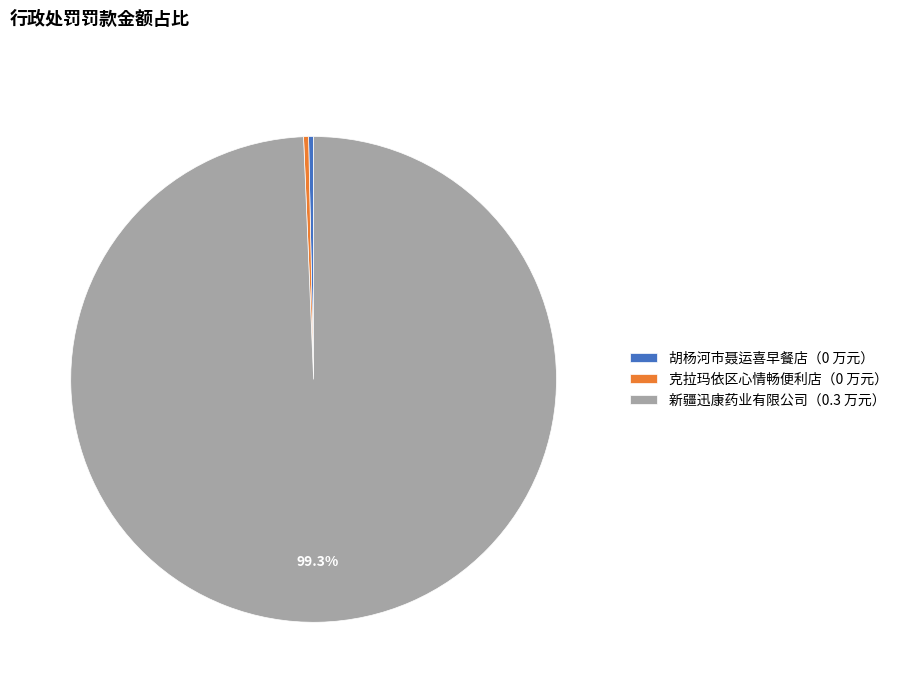

Is there any slice that represents more than half of the pie?

Yes